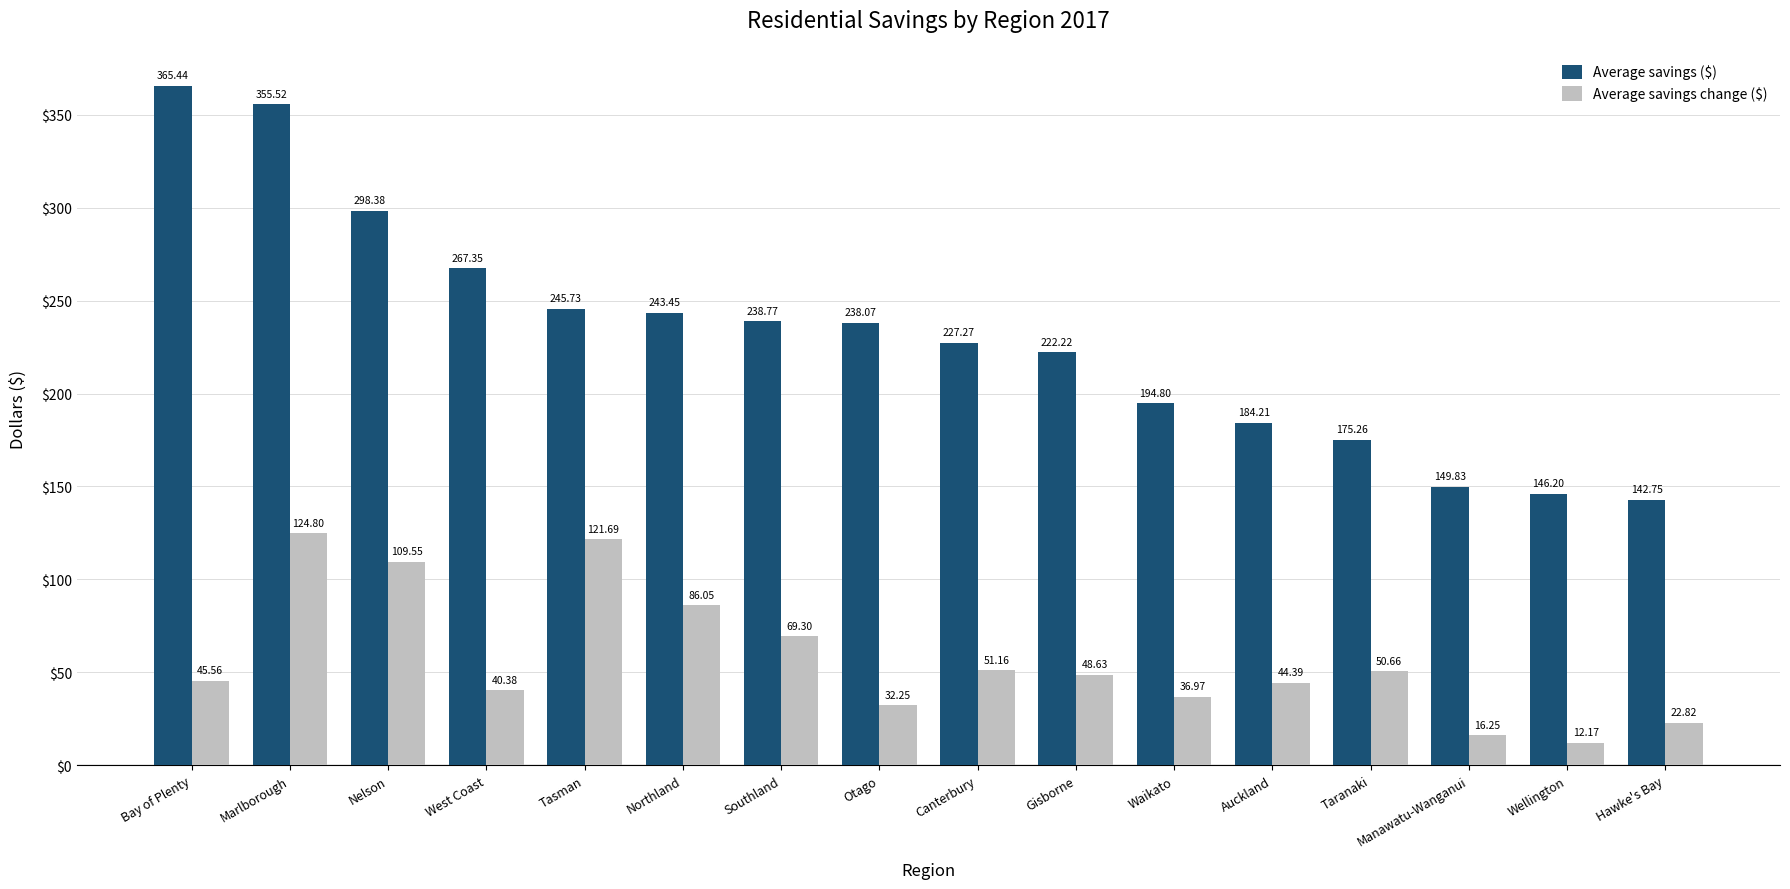

Rank the series at Hawke's Bay from highest to lowest value.

Average savings ($), Average savings change ($)